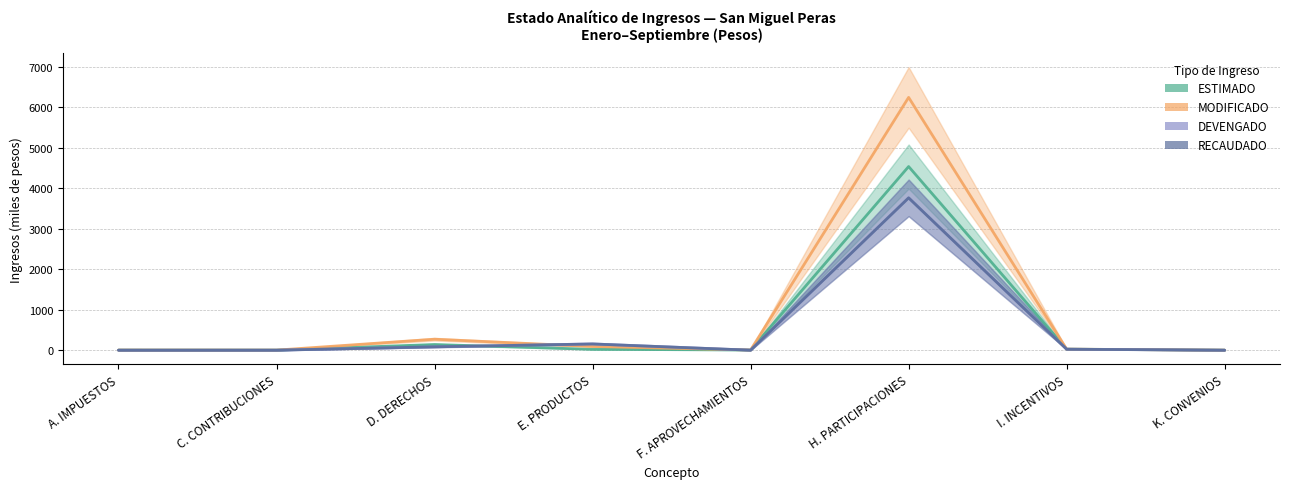

What is the difference between the maximum and minimum values in the DEVENGADO series?

3759.9